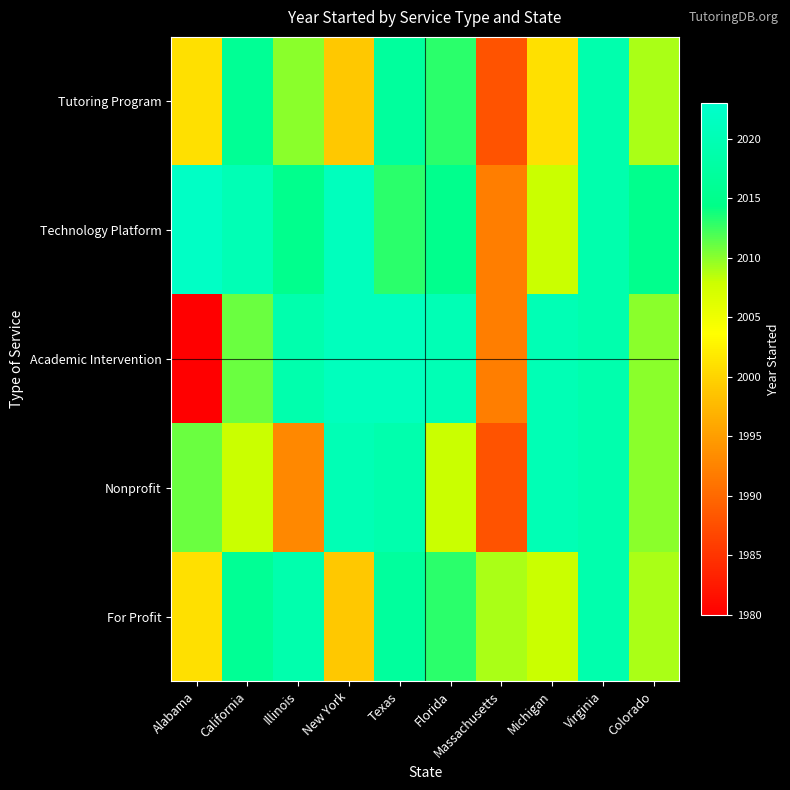

At how many categories does at least one series exceed 2006?

10